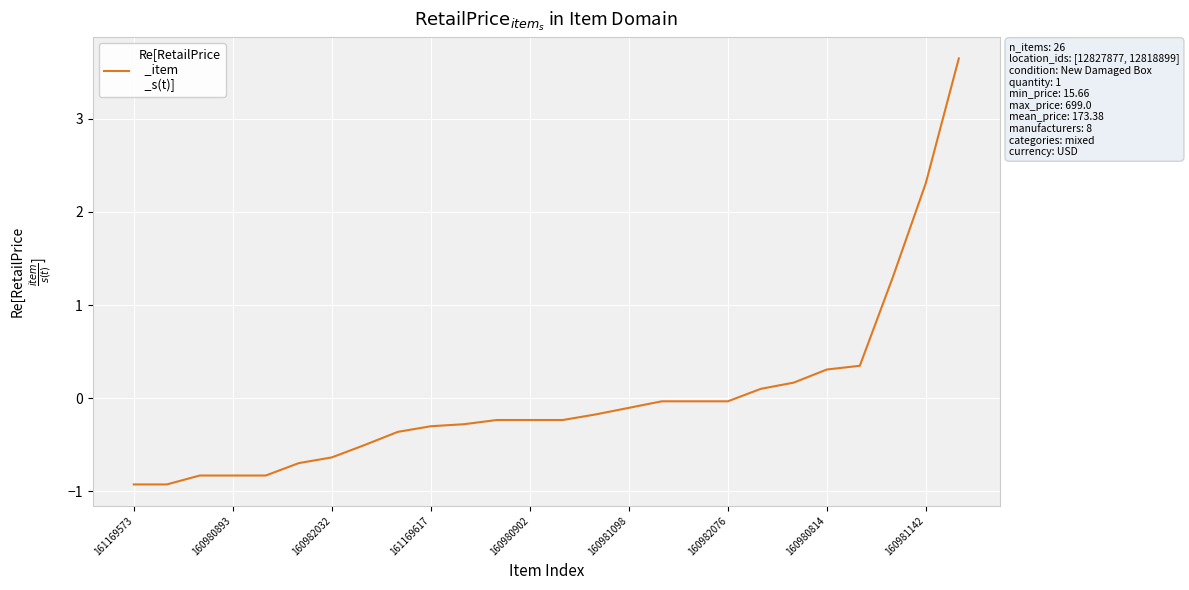

Count the number of values greater than 0.

7